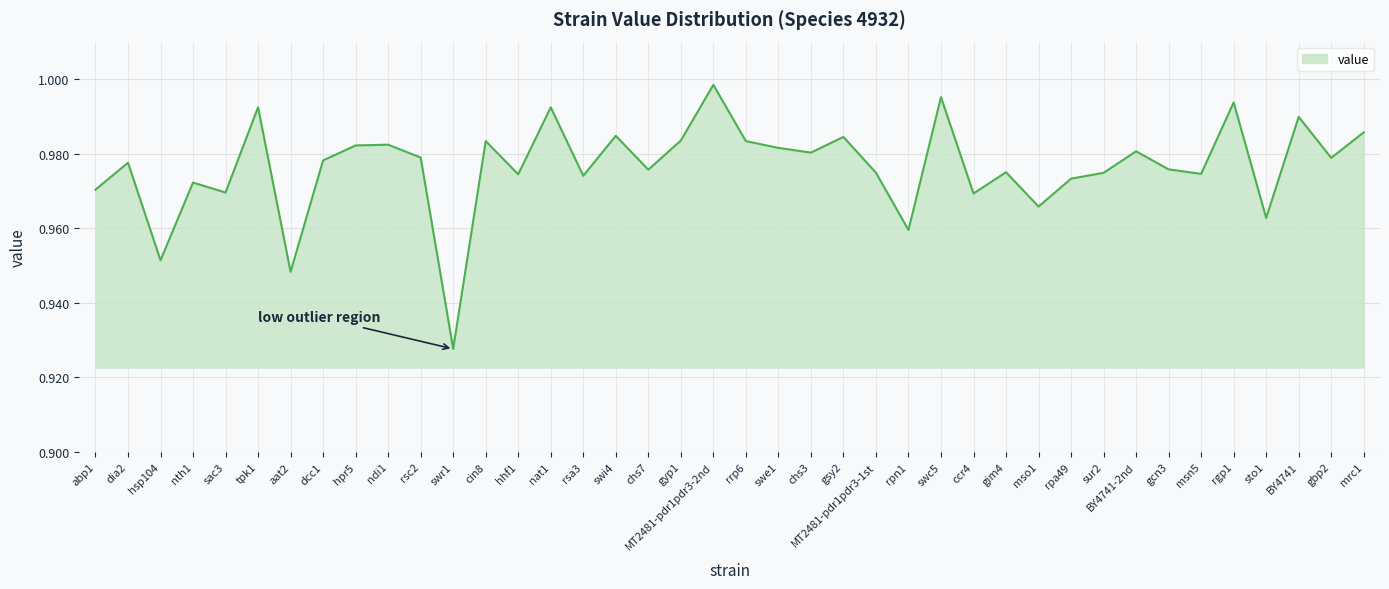

What is the difference between the maximum and minimum values?

0.1